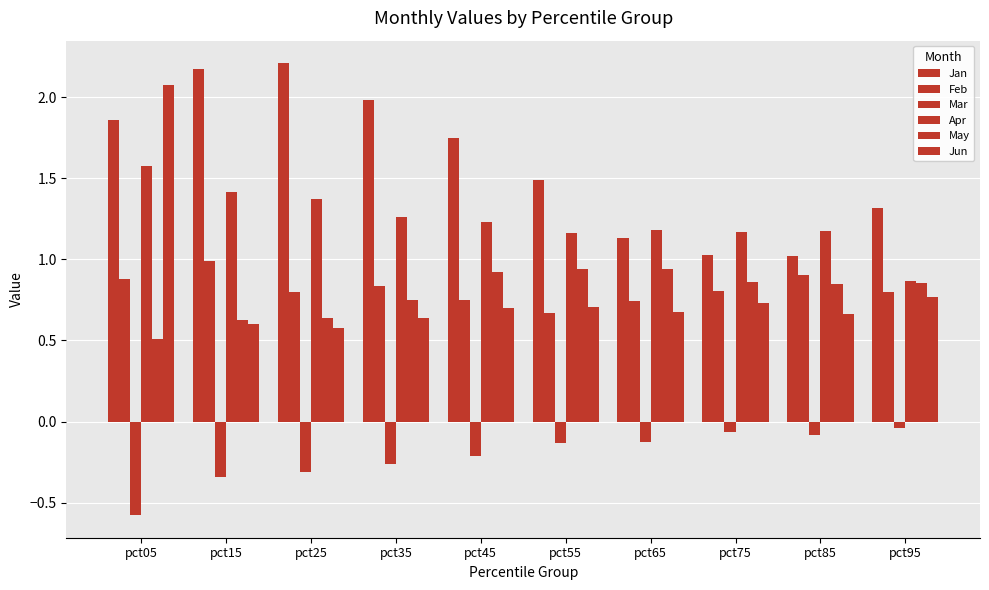

What is the difference between the maximum and minimum values in the Mar series?

0.5